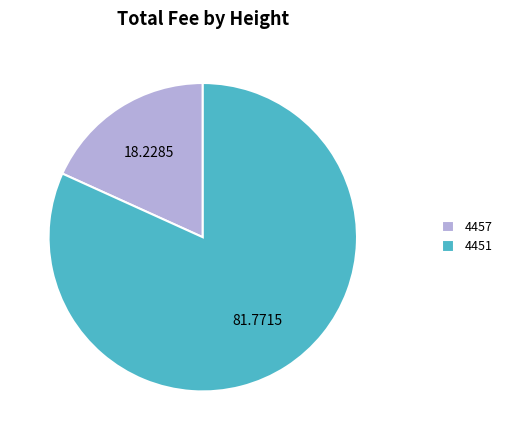

Is there any slice that represents more than half of the pie?

Yes